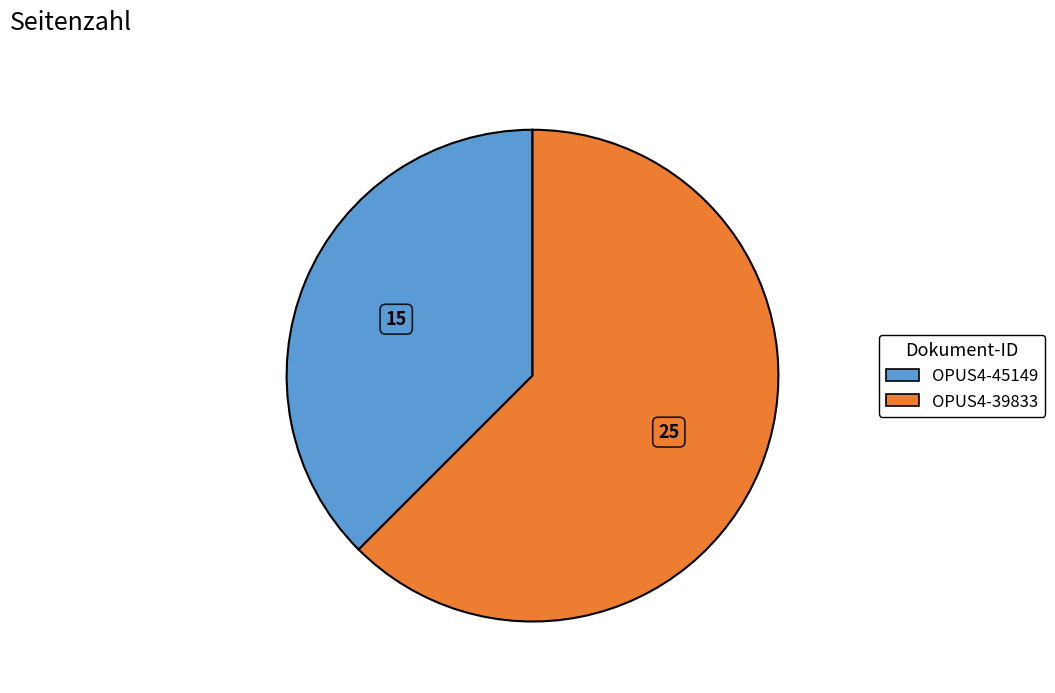

How many segments does this pie chart have?

2